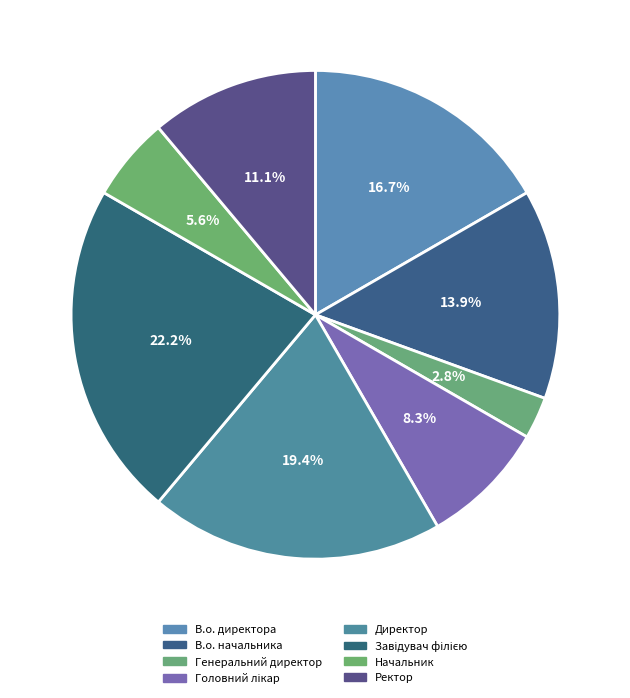

How many slices are in this pie chart?

8